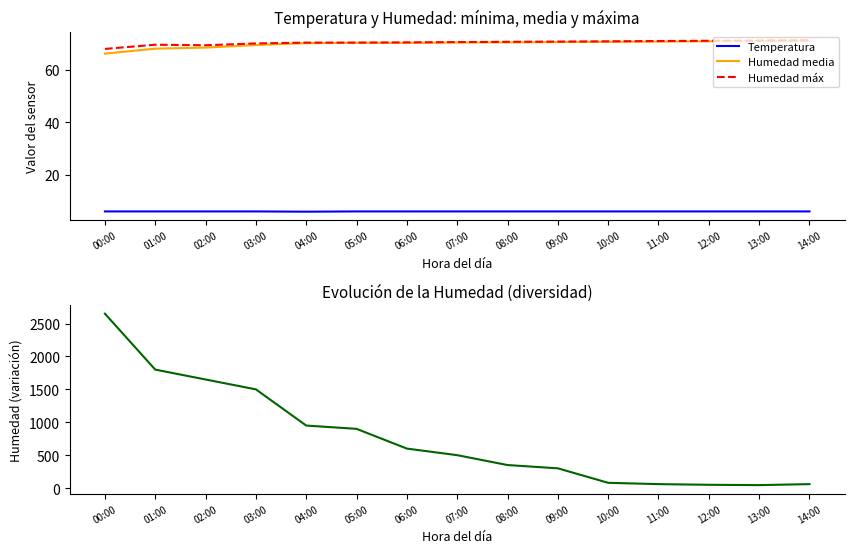

Reading right to left, transcribe all the data shown in this chart.

Temperatura: 14:00=6.1	13:00=6.1	12:00=6.1	11:00=6.1	10:00=6.1	09:00=6.1	08:00=6.1	07:00=6.1	06:00=6.1	05:00=6.1	04:00=6.0	03:00=6.1	02:00=6.1	01:00=6.1	00:00=6.1
Humedad media: 14:00=71.1	13:00=71.0	12:00=70.9	11:00=70.8	10:00=70.7	09:00=70.6	08:00=70.5	07:00=70.5	06:00=70.3	05:00=70.3	04:00=70.2	03:00=69.5	02:00=68.5	01:00=68.1	00:00=66.2
Humedad máx: 14:00=71.3	13:00=71.2	12:00=71.1	11:00=71.0	10:00=70.9	09:00=70.8	08:00=70.7	07:00=70.6	06:00=70.5	05:00=70.4	04:00=70.4	03:00=70.1	02:00=69.4	01:00=69.6	00:00=68.0
Variación humedad: 14:00=60.0	13:00=45.0	12:00=50.0	11:00=60.0	10:00=80.0	09:00=300.0	08:00=350.0	07:00=500.0	06:00=600.0	05:00=900.0	04:00=950.0	03:00=1500.0	02:00=1650.0	01:00=1800.0	00:00=2650.0